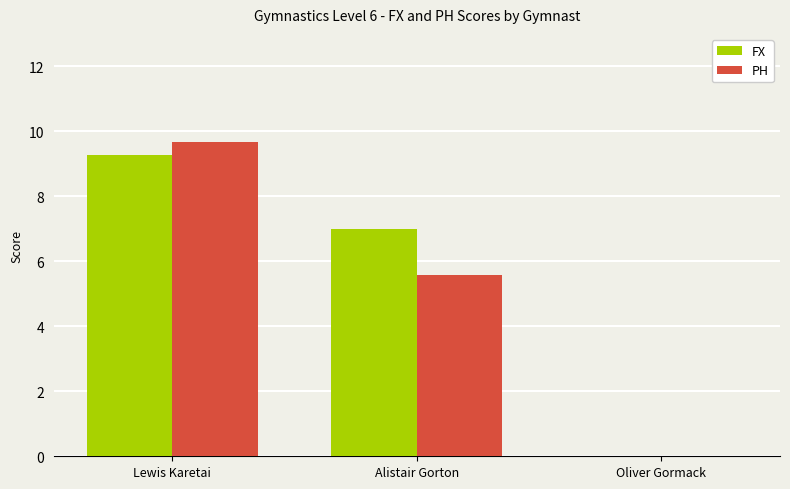

The PH series shows 9.7 at Lewis Karetai. True or false?

True